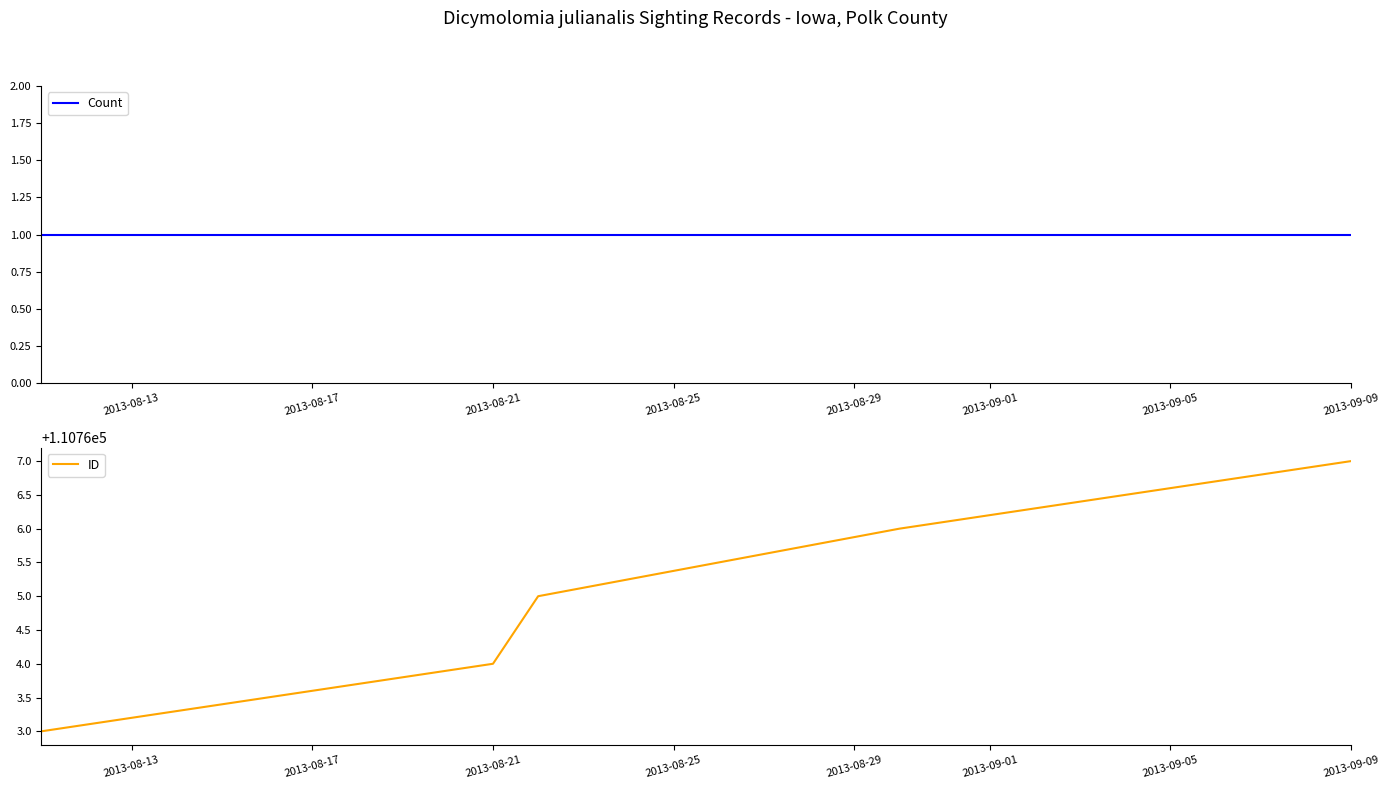

Is it true that ID equals 110764 at 2013-08-21?

True